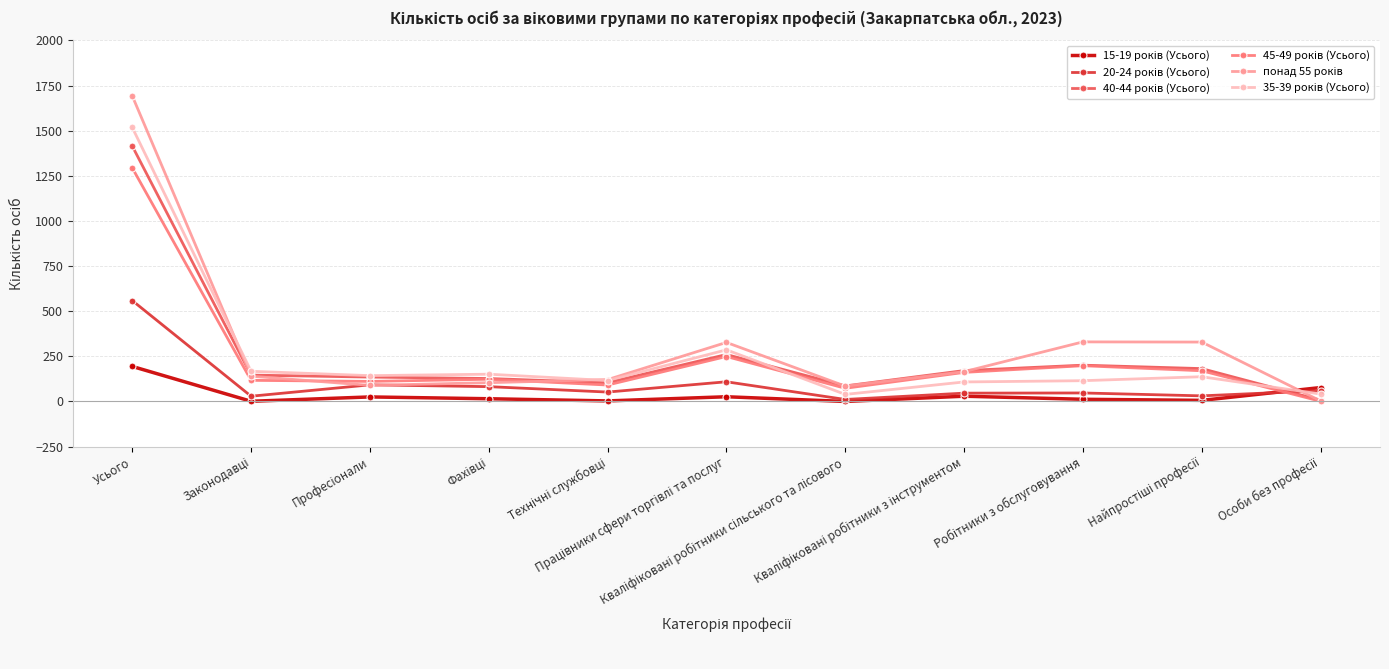

What is the greatest value displayed?

1693